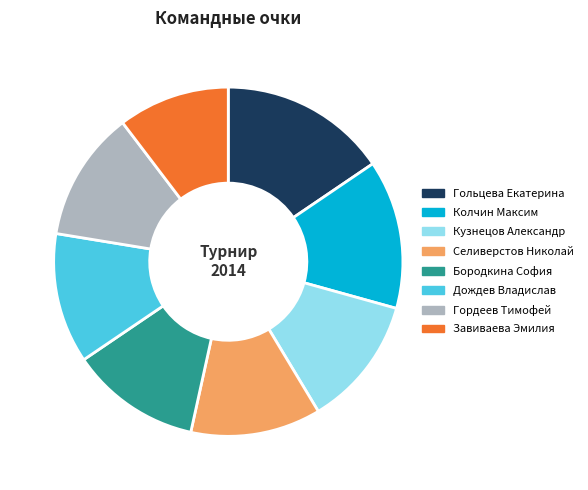

Do Гордеев Тимофей and Селиверстов Николай together represent more than half of the pie?

No